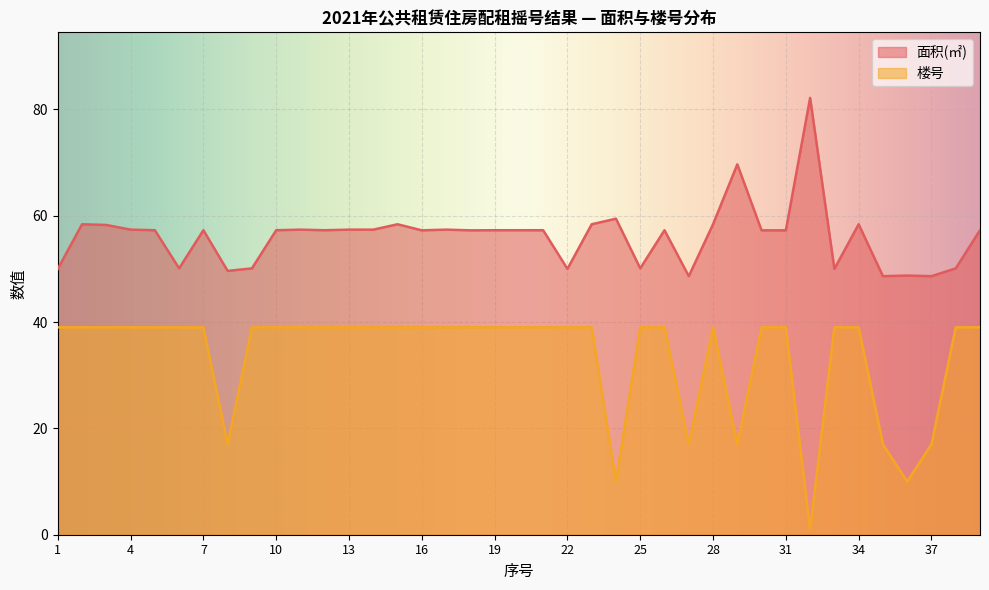

True or false: 面积(㎡) and 楼号 intersect in this chart.

False